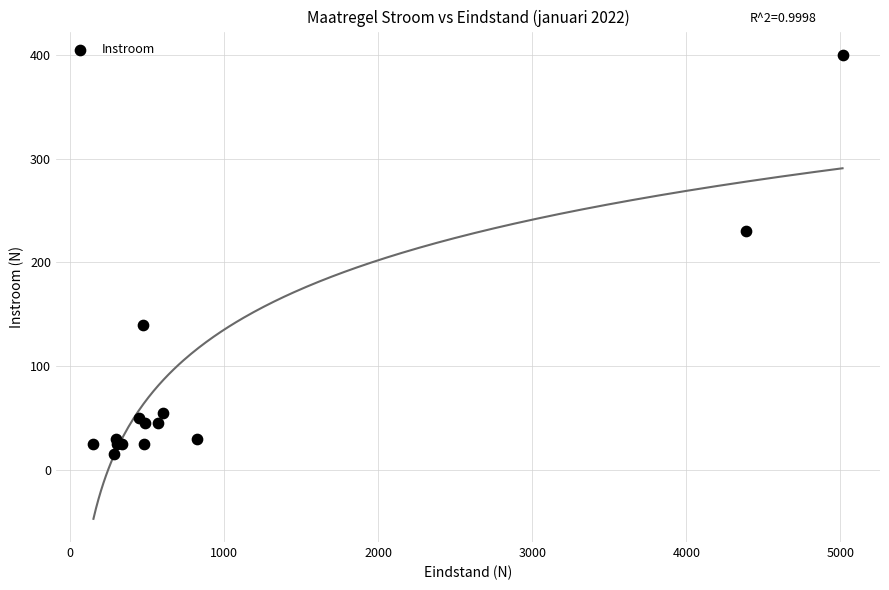

What Y value in the scatter plot is closest to 207?

230